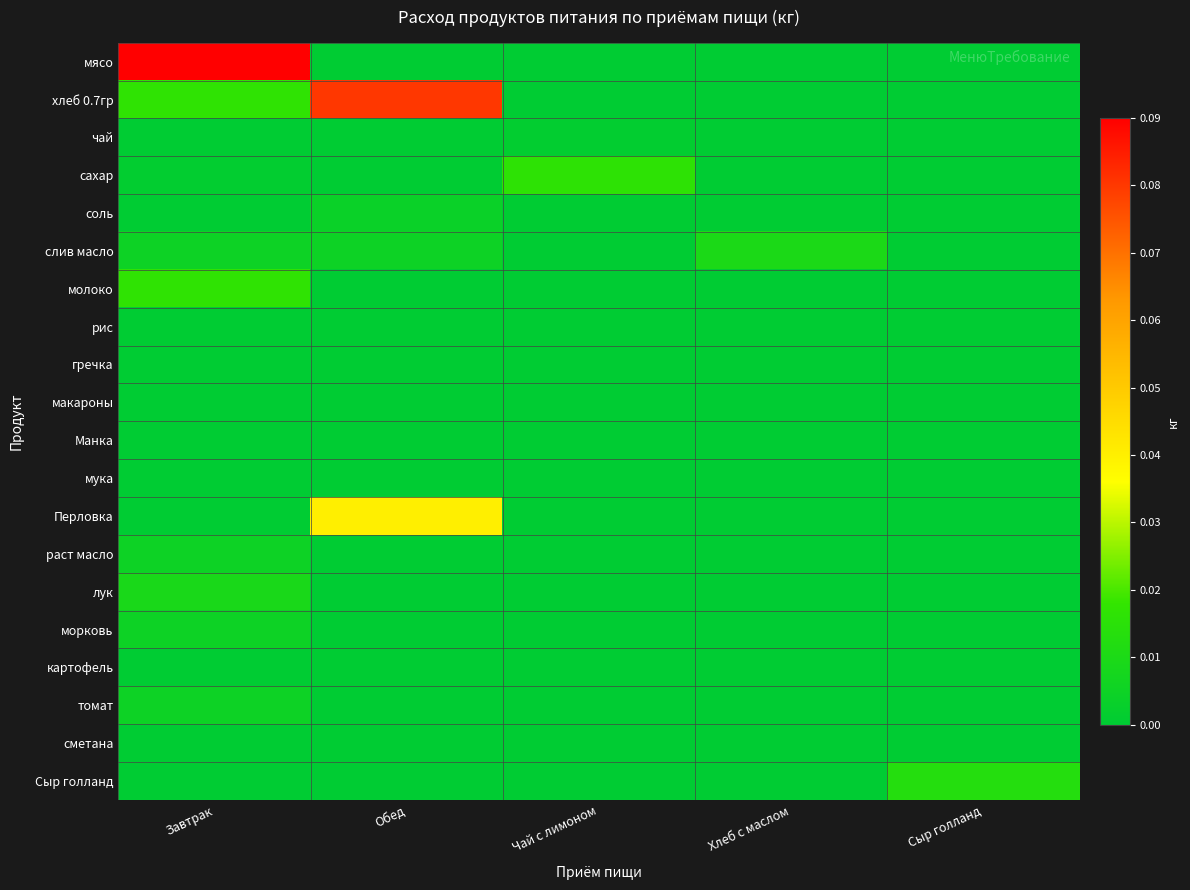

Which series has the widest spread of values?

мясо